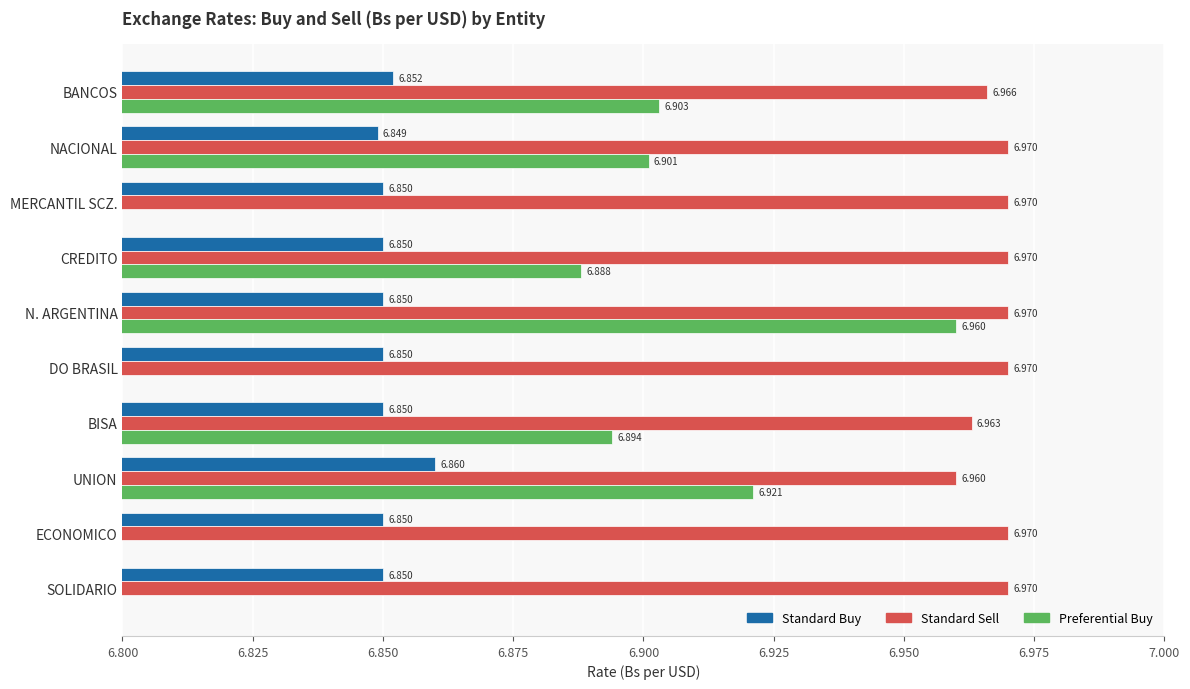

Does the chart contain any negative values?

No